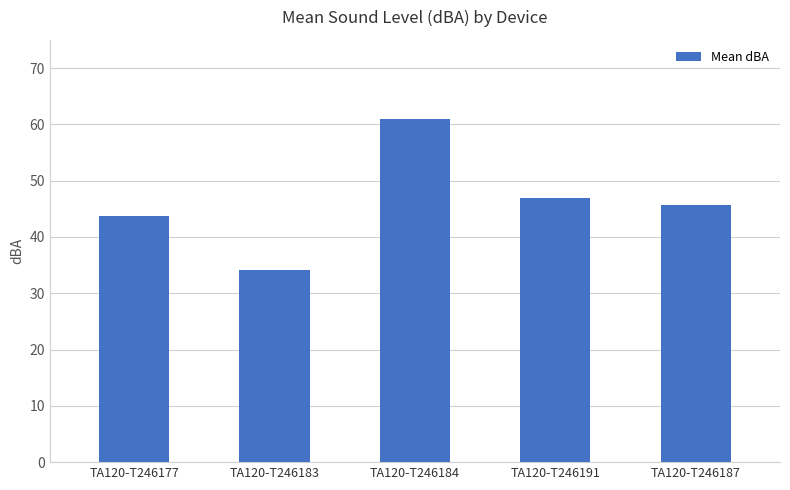

The value at TA120-T246177 is 66.5. True or false?

False